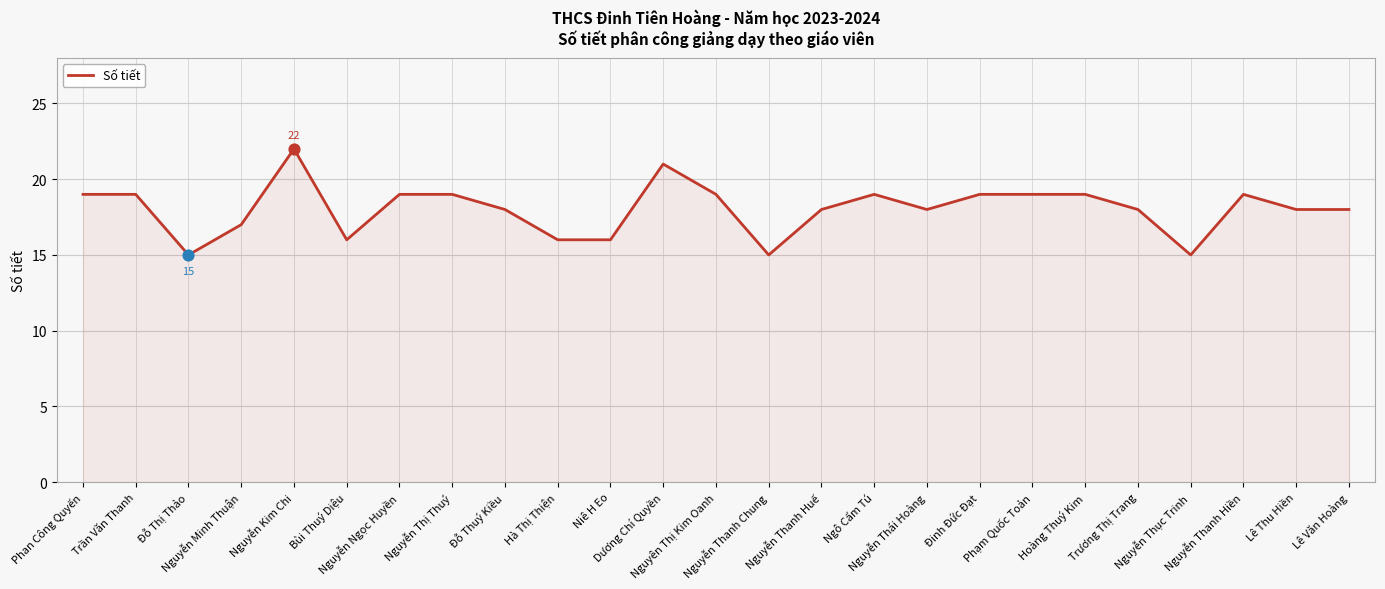

What is the change in value from Nguyễn Minh Thuận to Đỗ Thuý Kiều?

+1